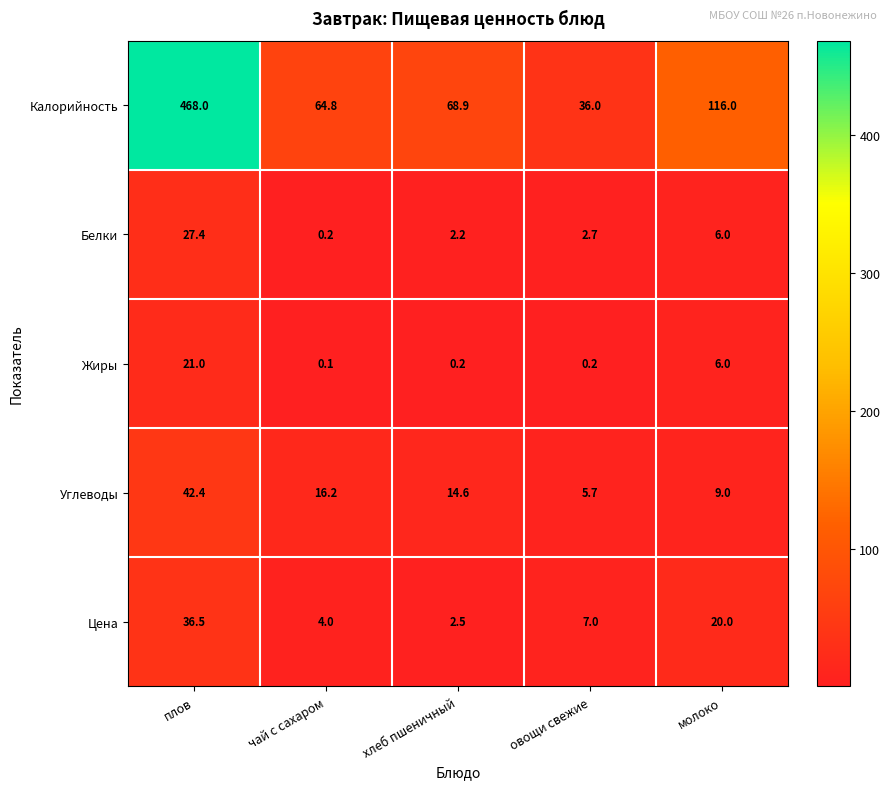

What is the greatest value displayed?

468.0